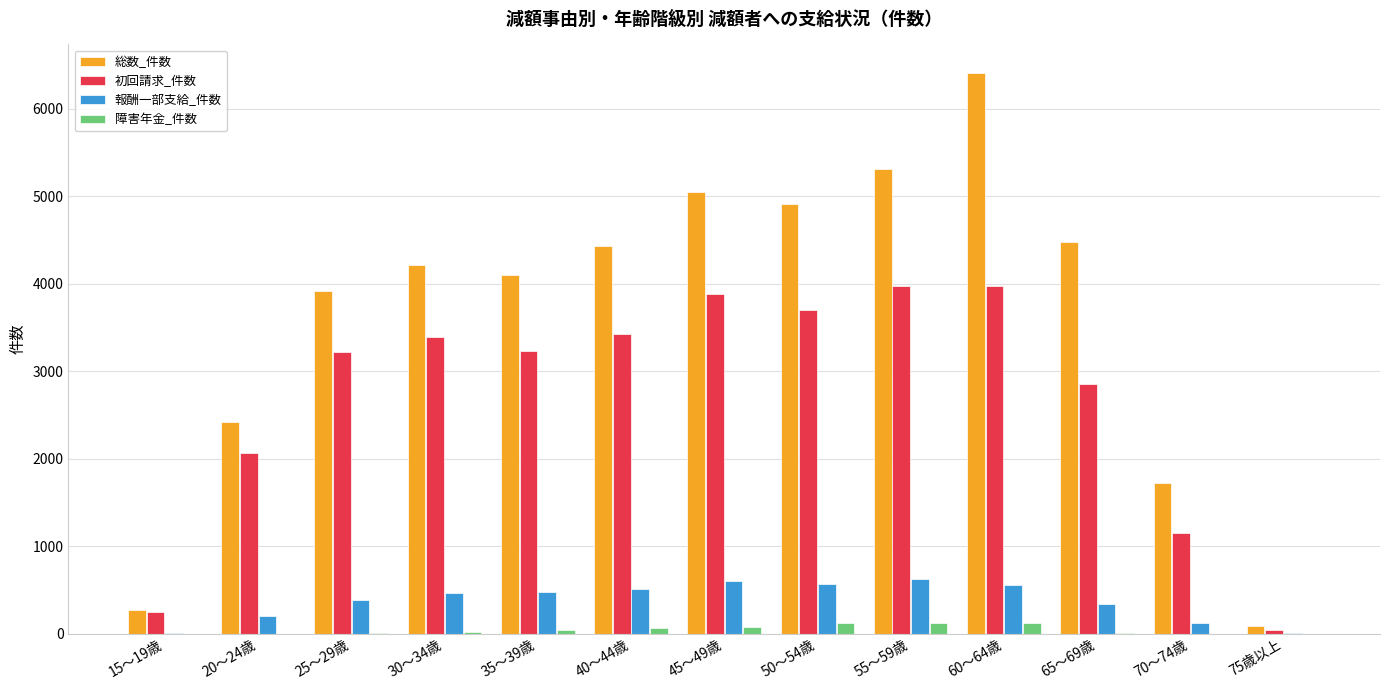

Is it true that 総数_件数 equals 2415 at 20～24歳?

True